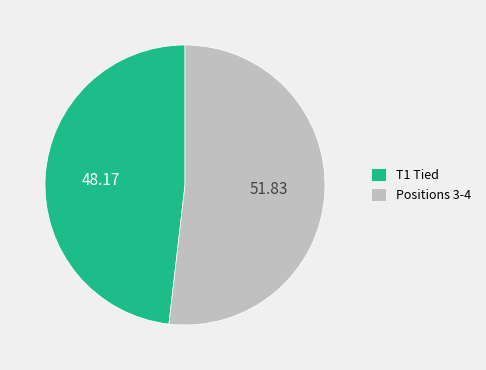

Is T1 Tied the majority of the pie?

No